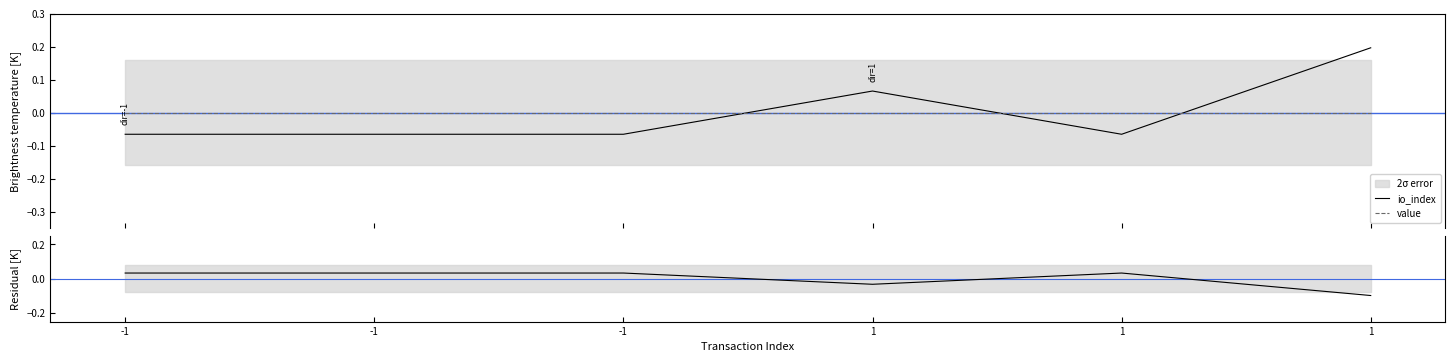

What is the difference between the maximum and minimum values in the residual series?

0.1